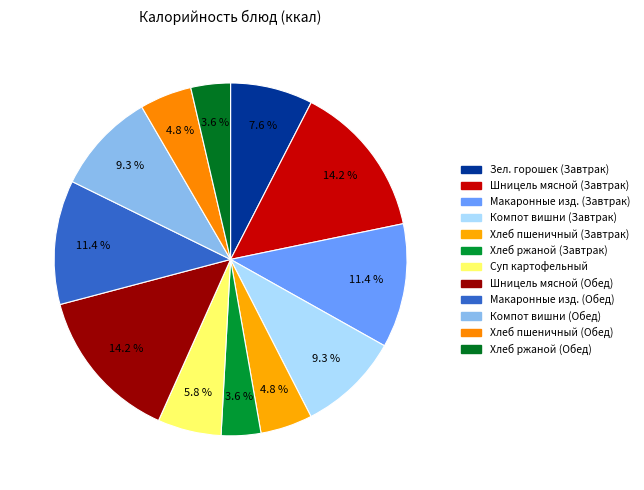

What percentage do Суп картофельный and Хлеб ржаной (Обед) together represent?

9.5%